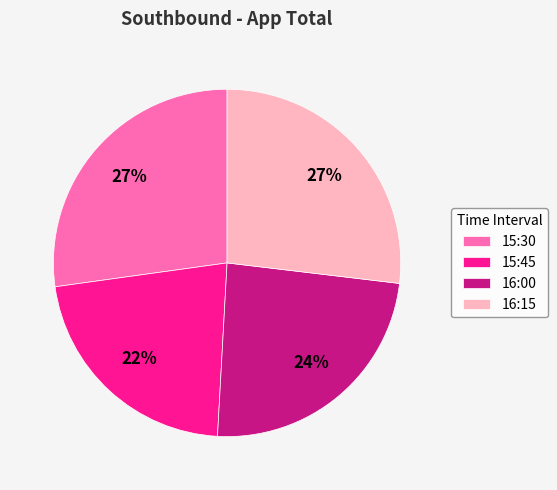

What percentage is the 15:45 slice, to the nearest percent?

22%